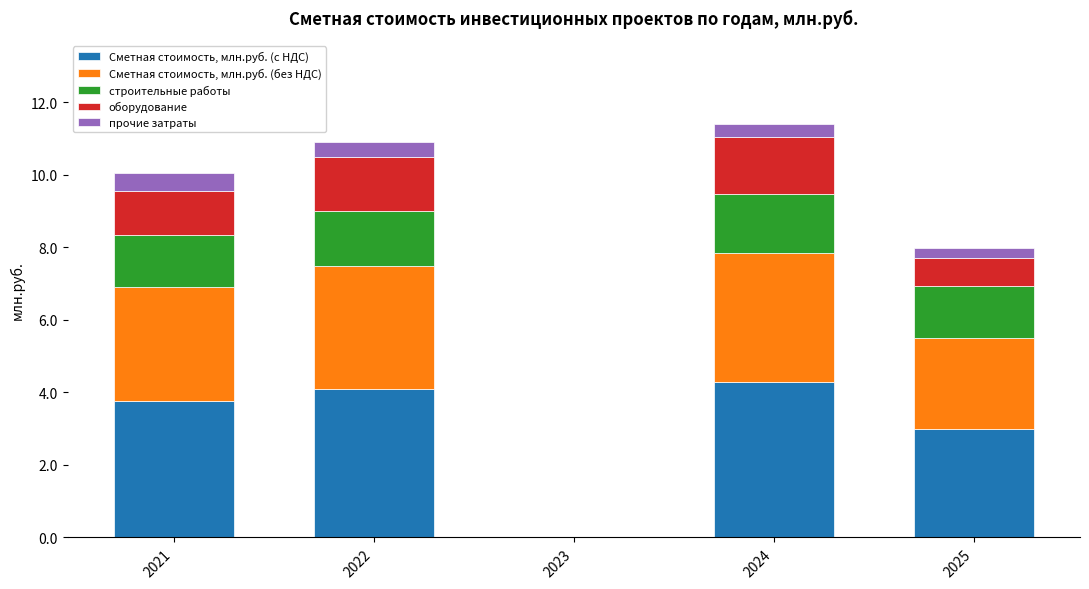

The Сметная стоимость, млн.руб. (с НДС) series shows 4.3 at 2024. True or false?

True